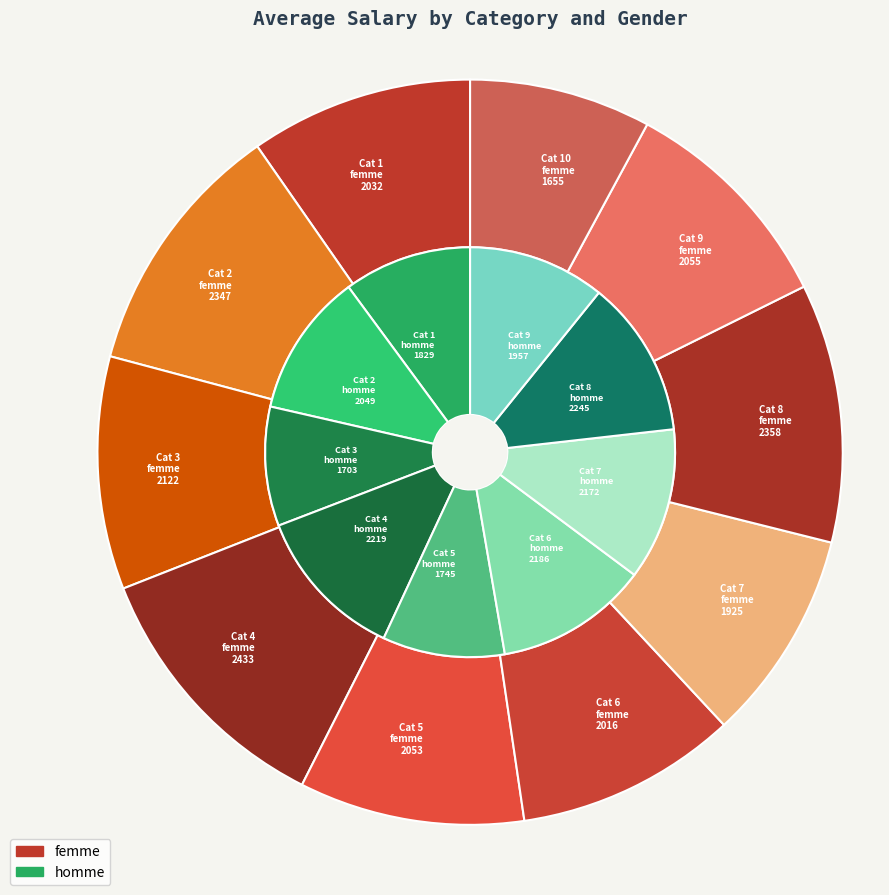

The 6 slice represents 10% of the pie. True or false?

True